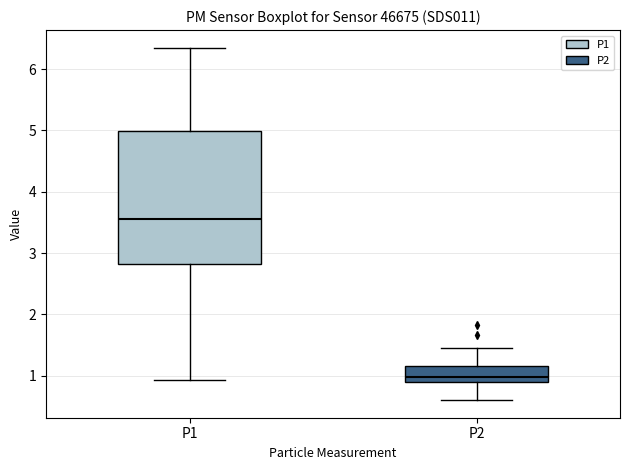

Reading left to right, read every box against the y-axis: the position of its median line, the range the box covers, and the ends of its whiskers. The values are not printed on the chart, so give them approximately, as read against the axis.

P1: median 3.6, box 2.8 to 5.0, whiskers 0.9 to 6.4
P2: median 1.0, box 0.9 to 1.2, whiskers 0.6 to 1.5